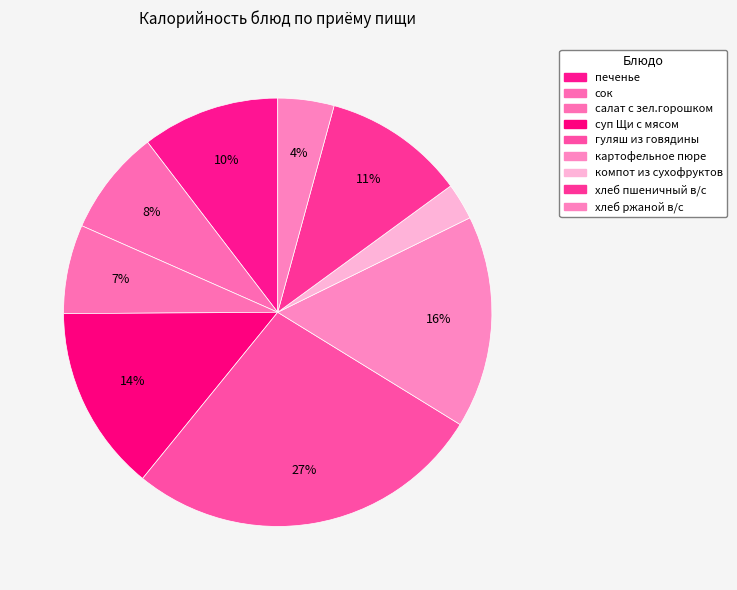

How many segments does this pie chart have?

9